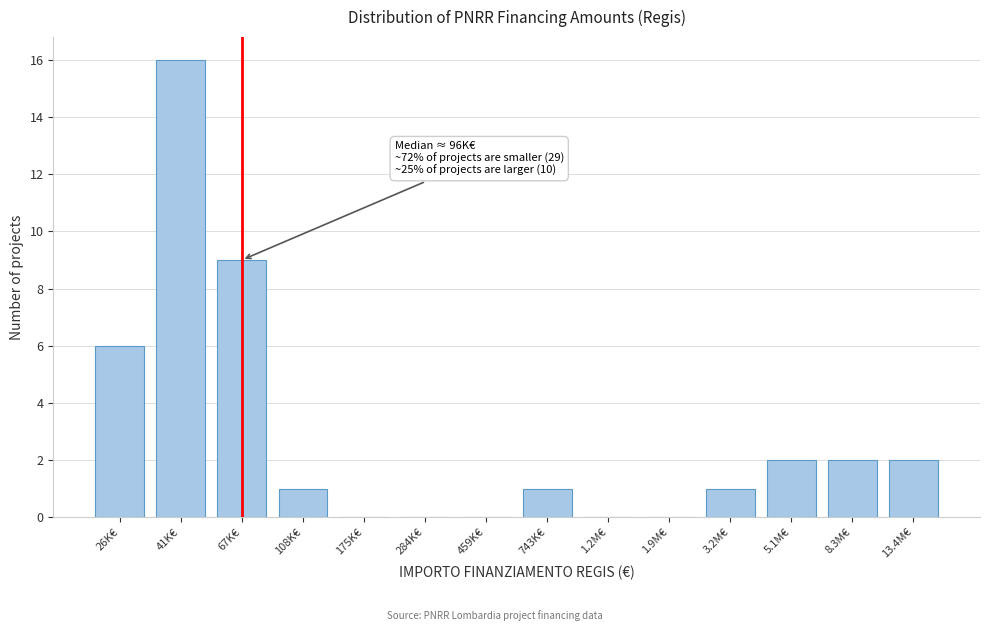

Reading right to left, extract all data points from this chart.

13.4M€=2	8.3M€=2	5.1M€=2	3.2M€=1	1.9M€=0	1.2M€=0	743K€=1	459K€=0	284K€=0	175K€=0	108K€=1	67K€=9	41K€=16	26K€=6